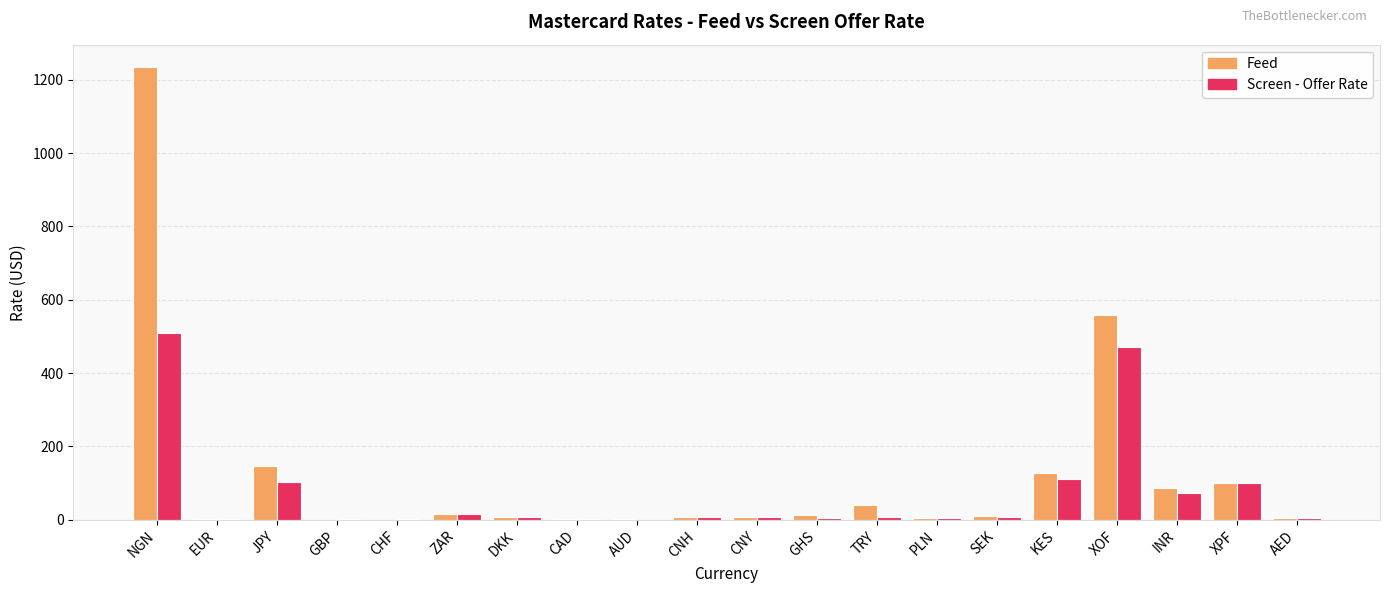

What is the maximum value for Feed?

1234.0